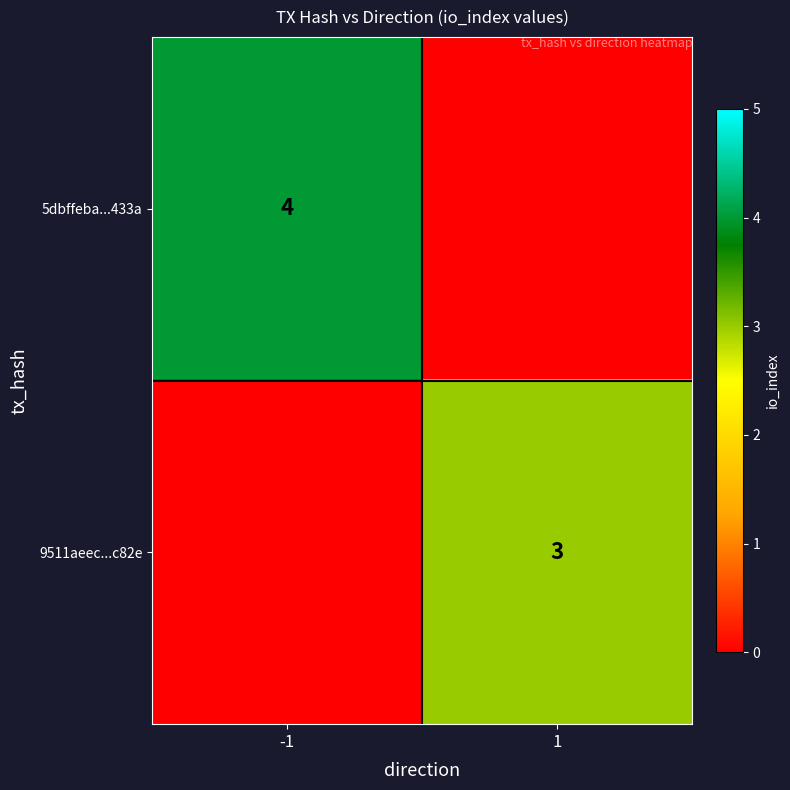

The 9511aeec...c82e series shows 3 at 1. True or false?

True